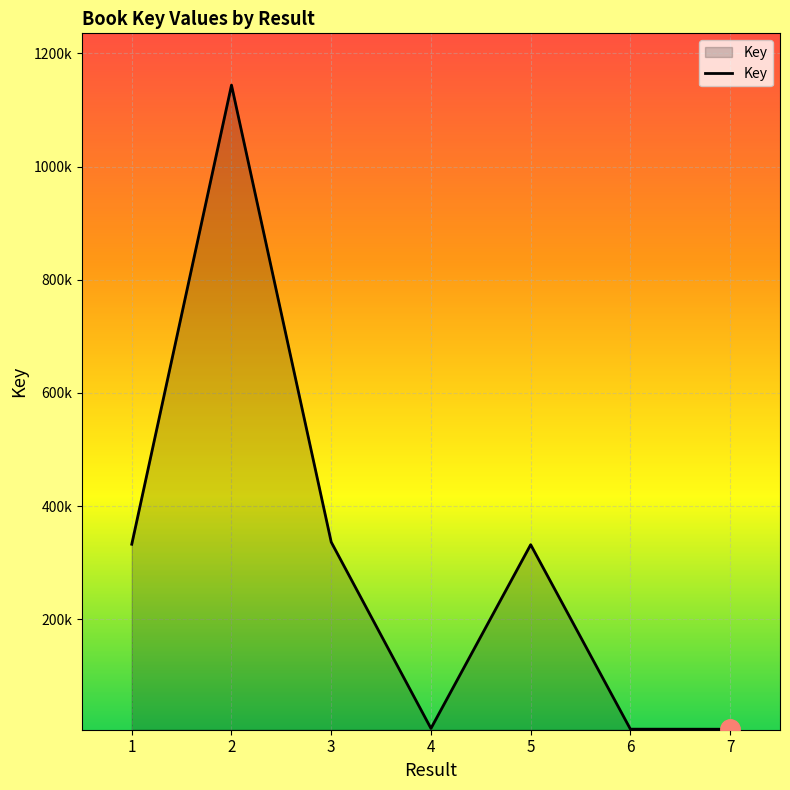

Does the chart have visible grid lines?

Yes